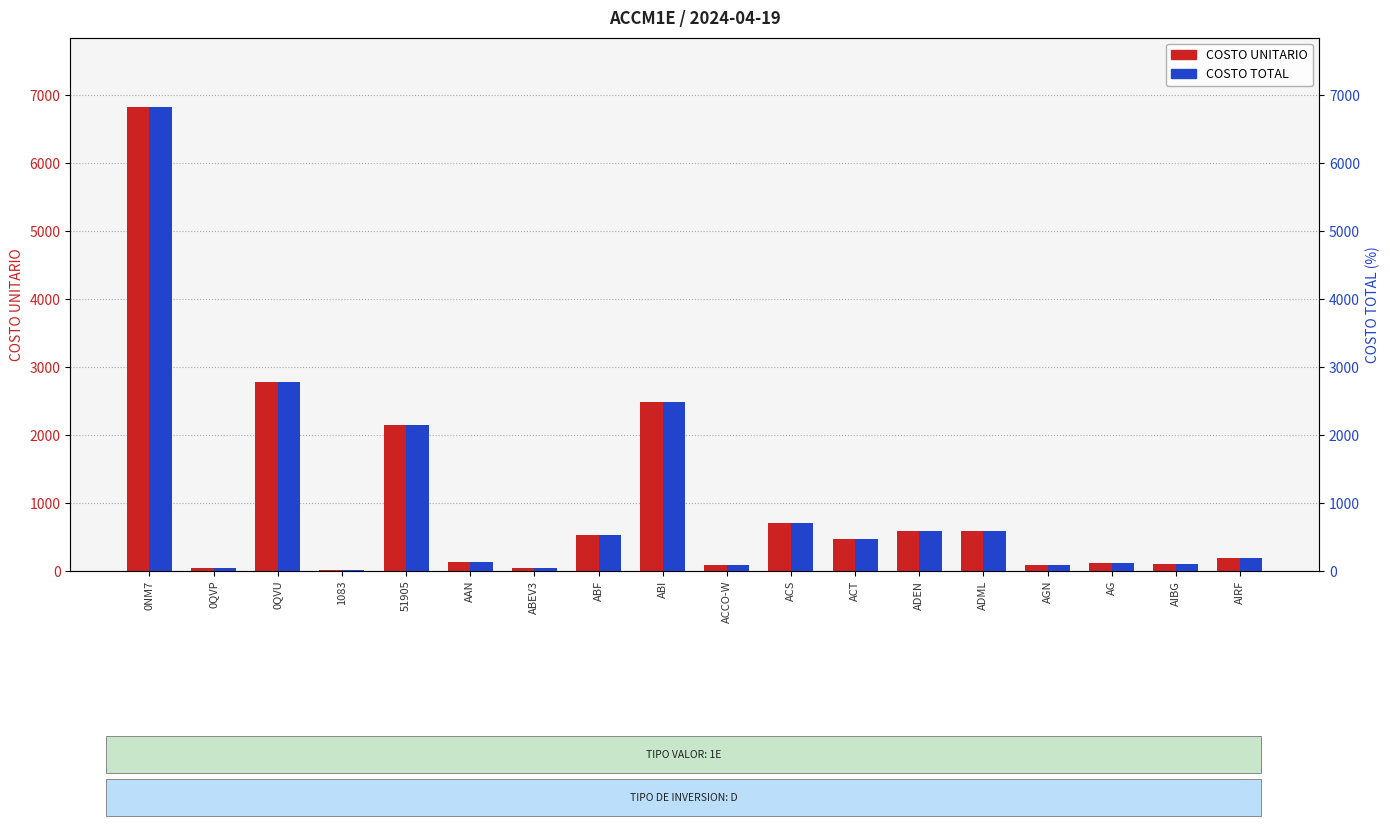

What are all the series names shown in the legend?

COSTO UNITARIO, COSTO TOTAL